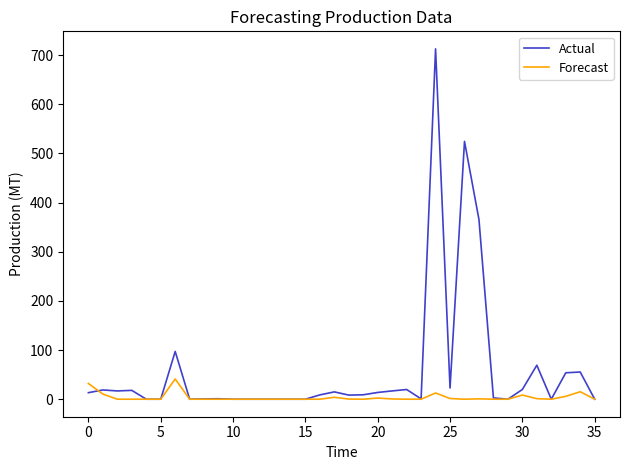

What is the maximum value shown in the chart?

712.8